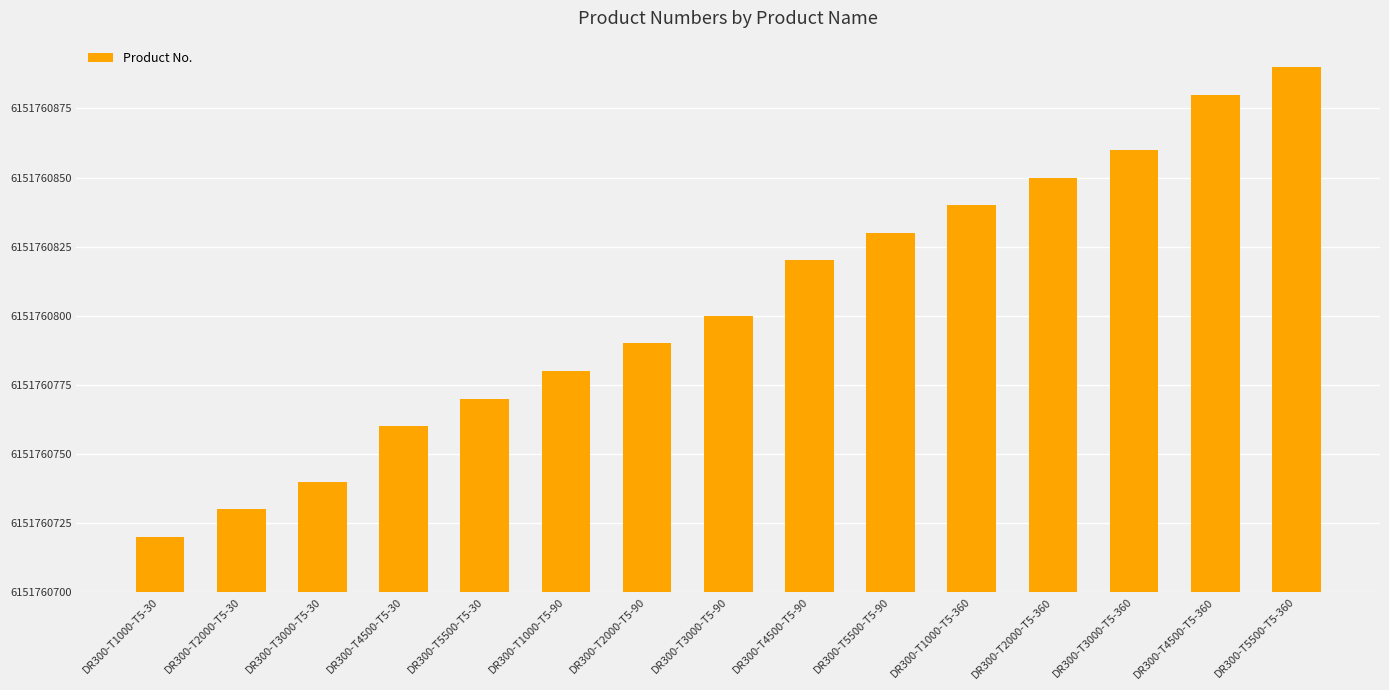

What is the difference between the values at DR300-T2000-T5-30 and DR300-T3000-T5-30?

10